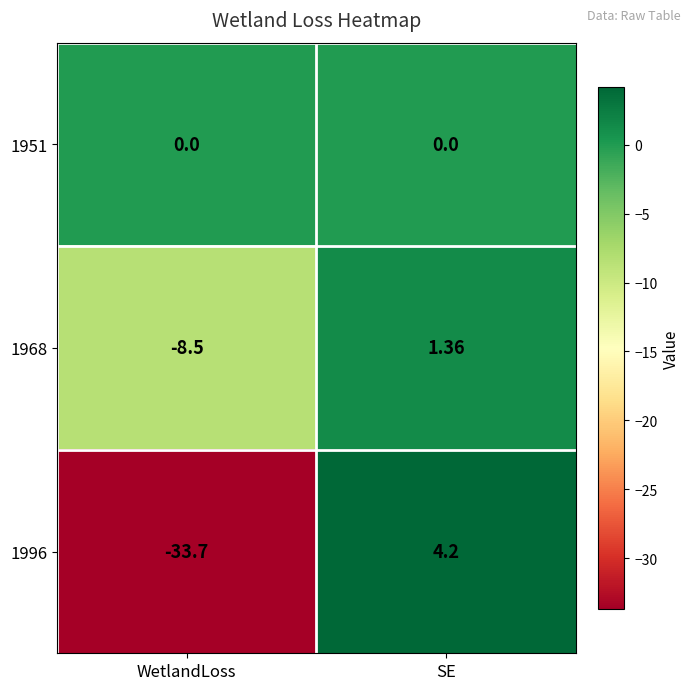

What is the spread (max minus min) of values at SE?

4.2